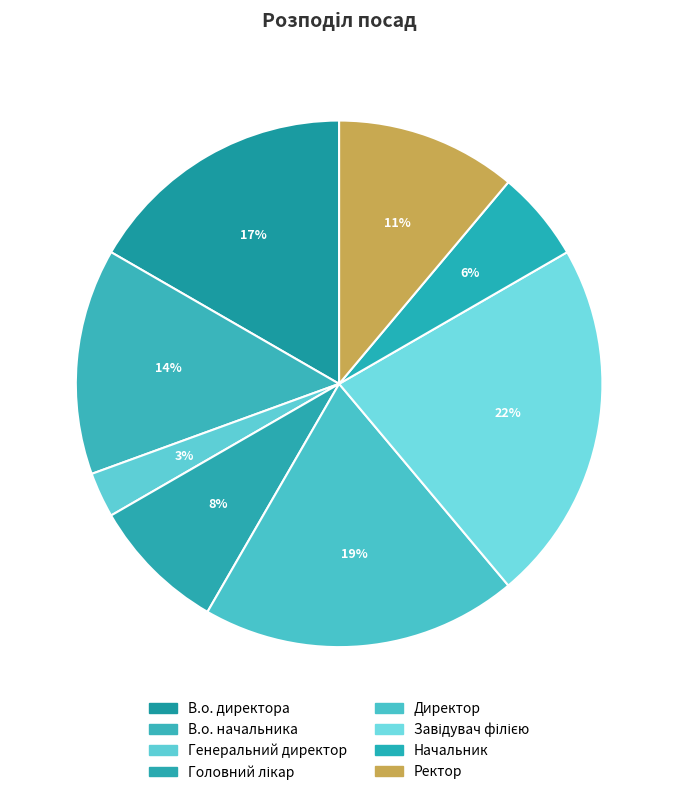

To the nearest percent, what is the difference between the largest and smallest slice percentages?

19%